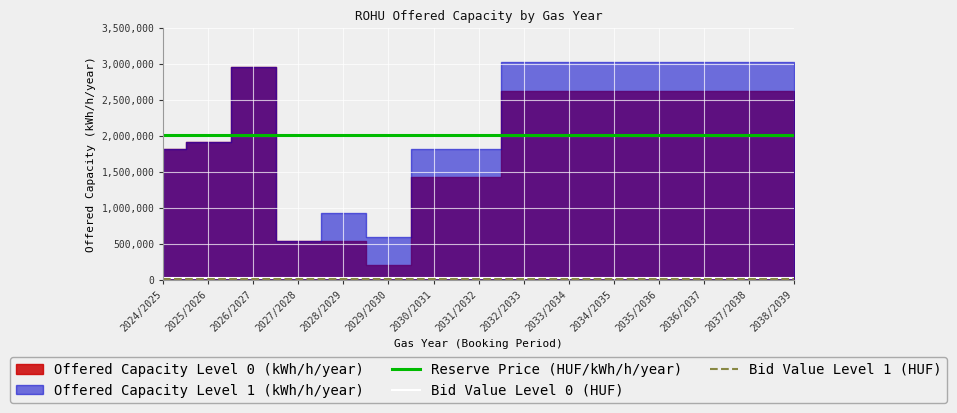

How many data points does each series have?

15